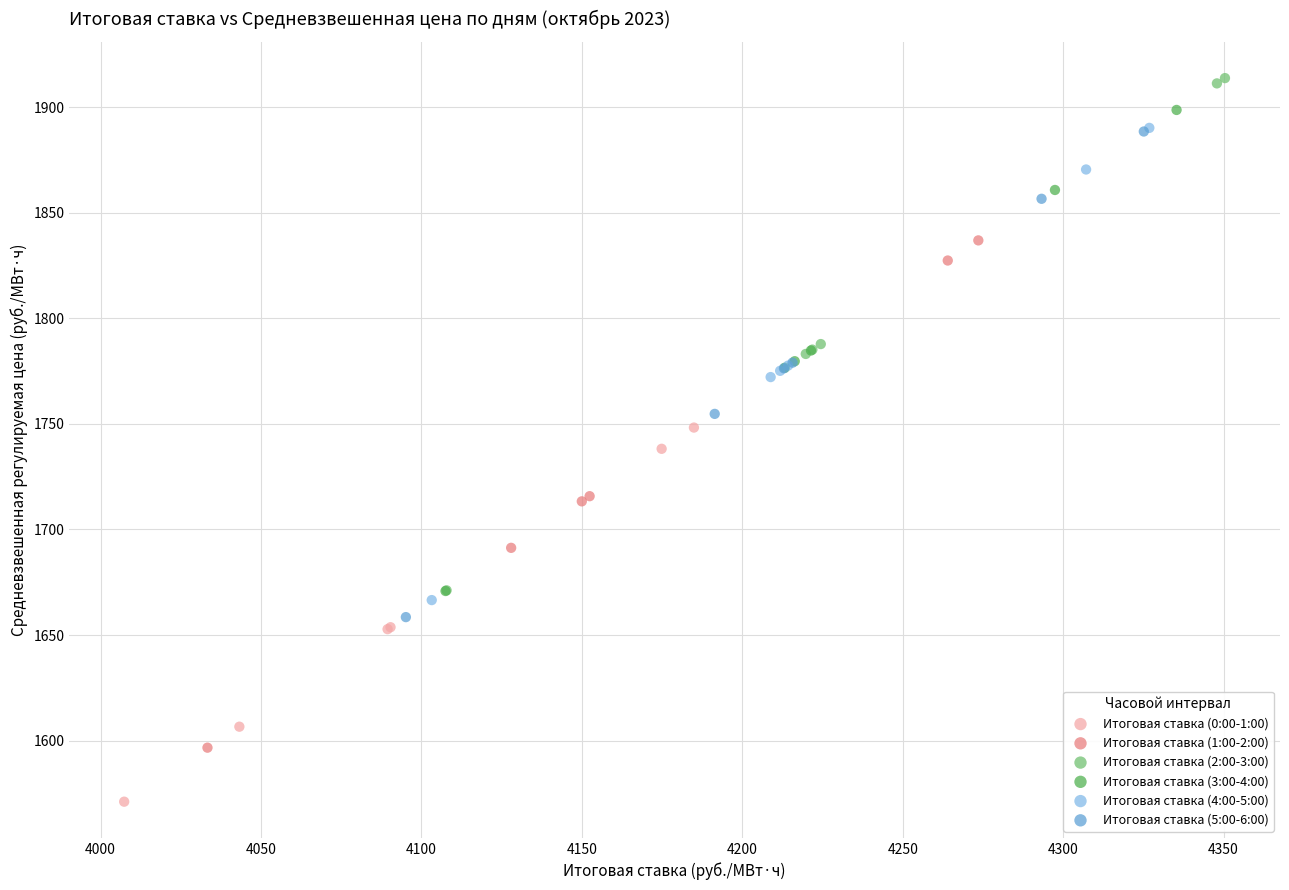

Which series reaches the minimum Y coordinate?

Итоговая ставка (0:00-1:00)